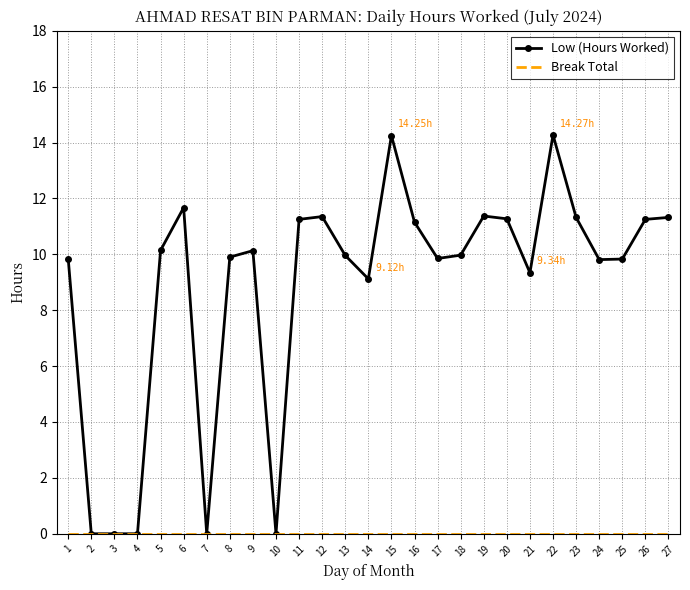

What value does the Low (Hours Worked) series have at 24?

9.8